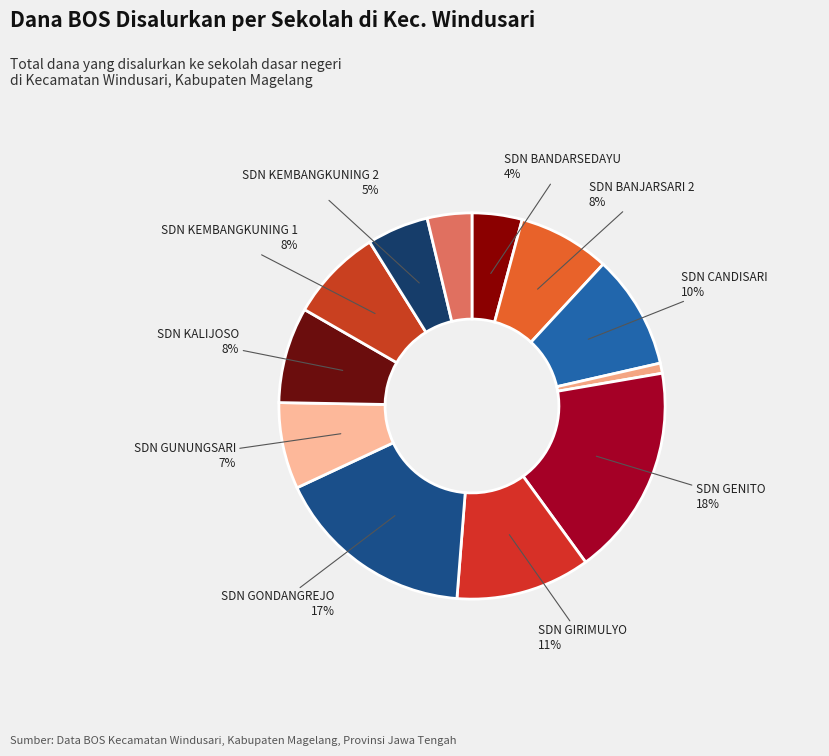

Which slice is the smallest?

SD NEGERI DAMPIT